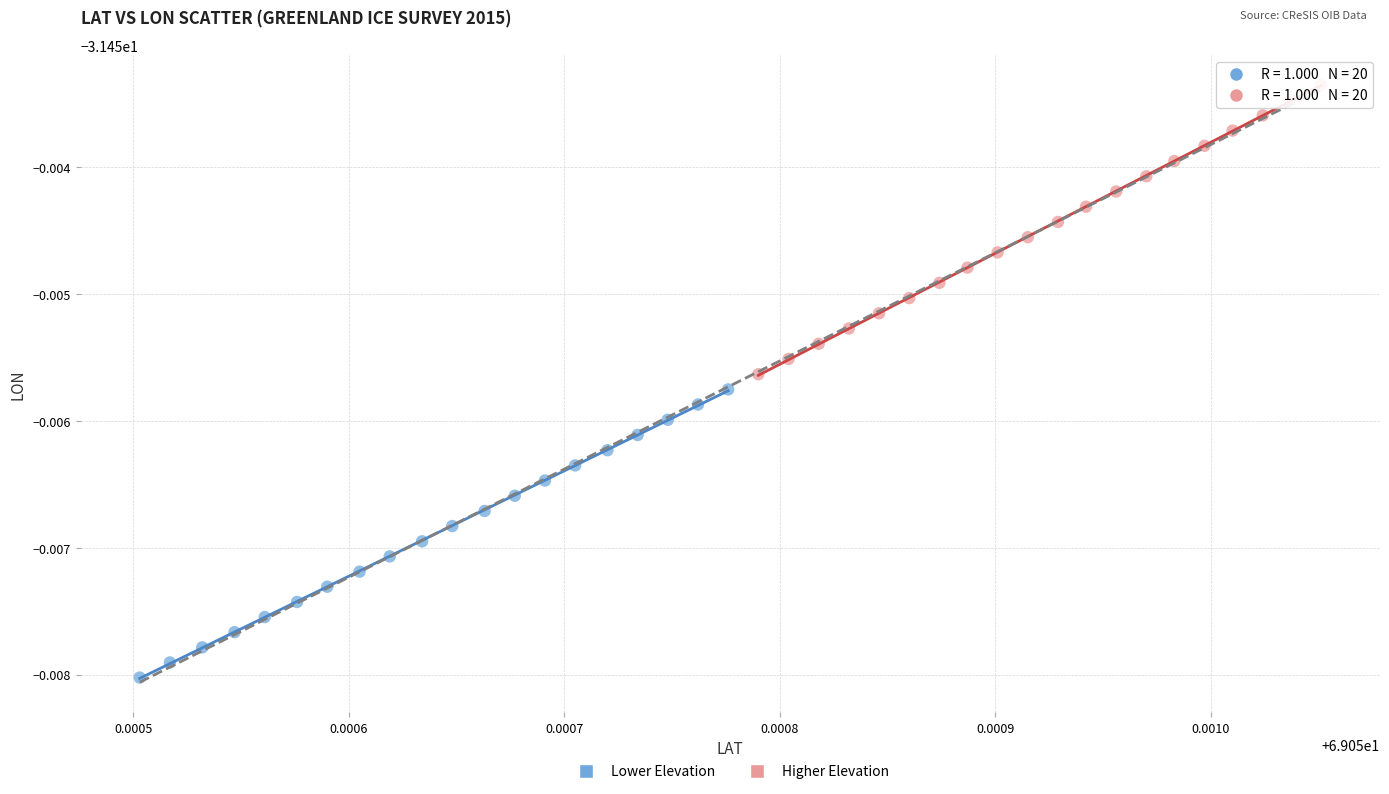

Which series has the widest spread of Y values?

Higher Elevation